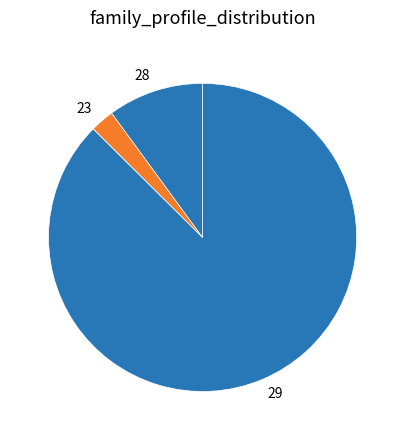

How many slices are in this pie chart?

3